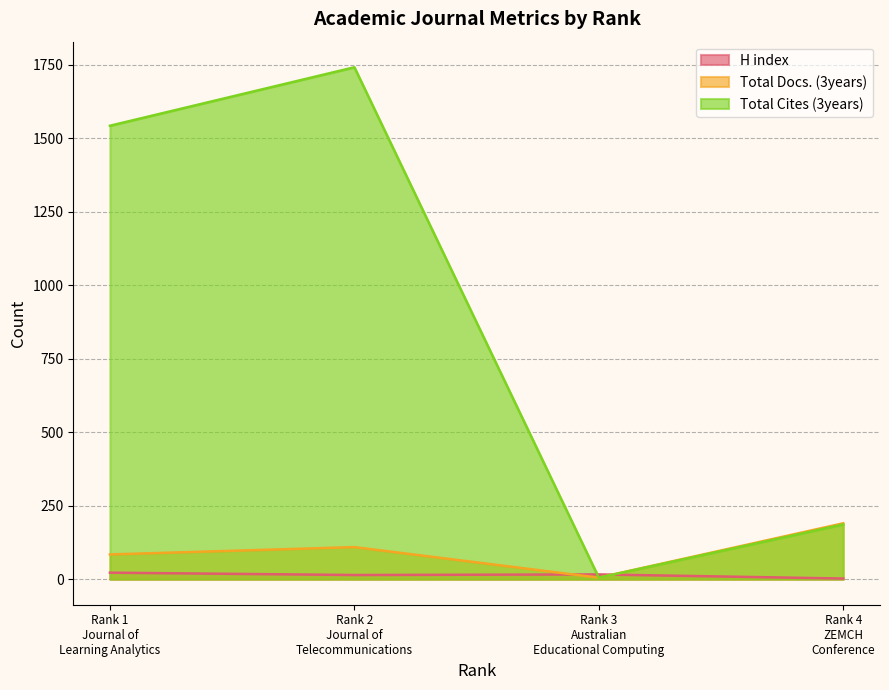

At which category is the sum across all series the highest?

Rank 2
Journal of
Telecommunications